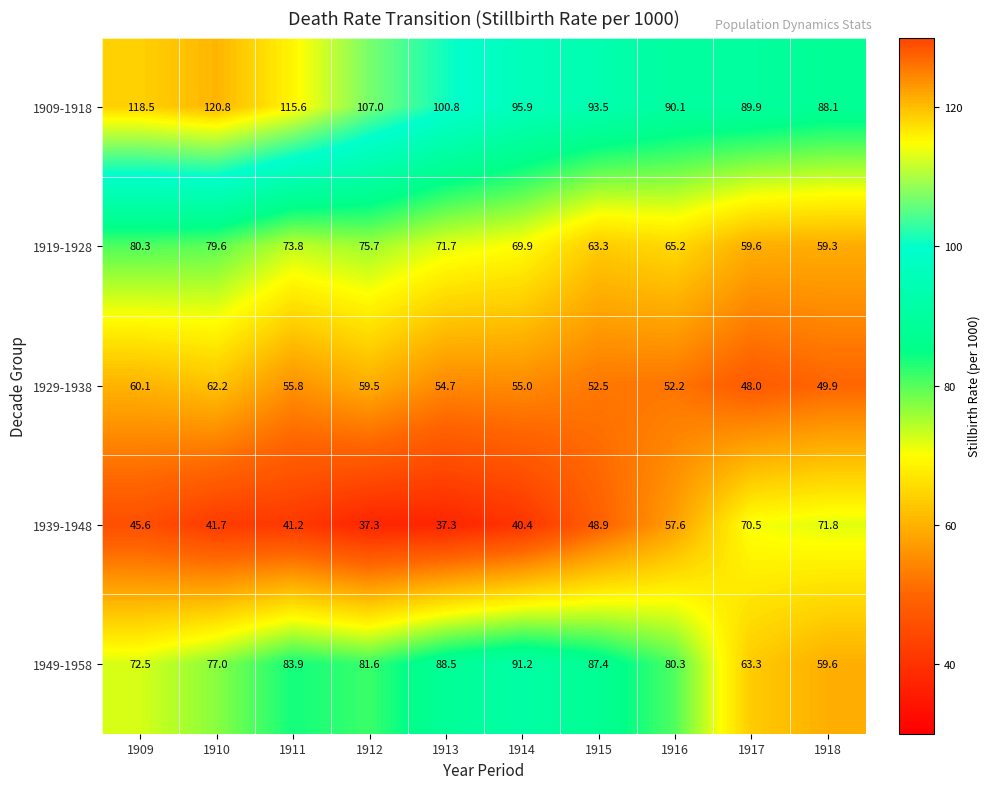

Which series changed the most between 1909 and 1914?

1909-1918